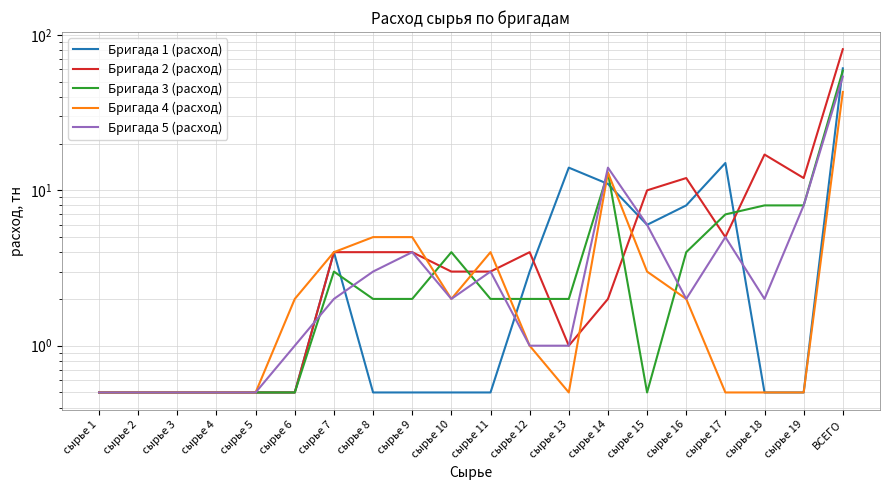

Between сырье 15 and ВСЕГО, which series saw the biggest shift?

Бригада 2 (расход)